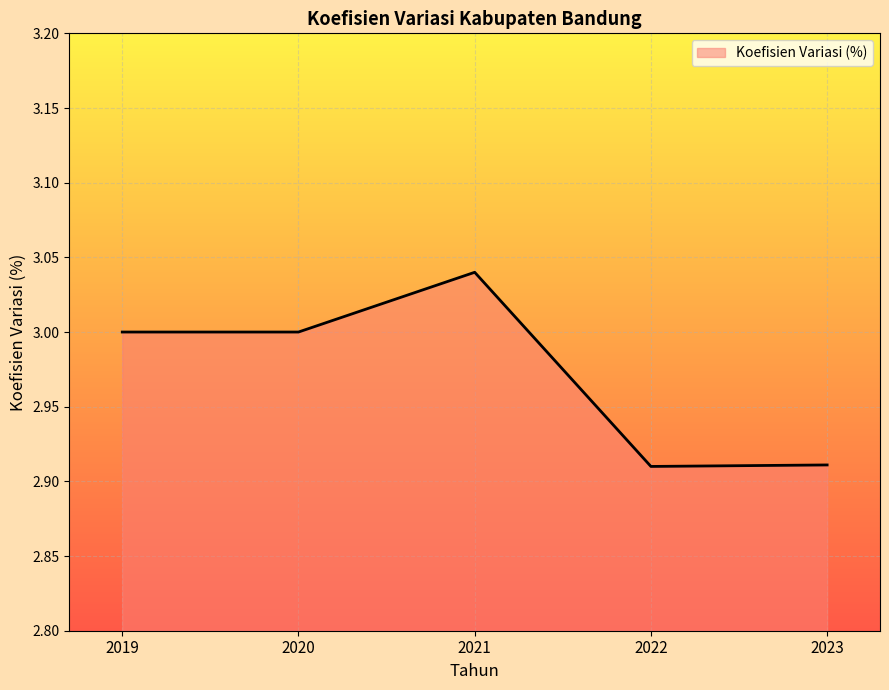

The chart shows a value of 4.1 at 2022. True or false?

False